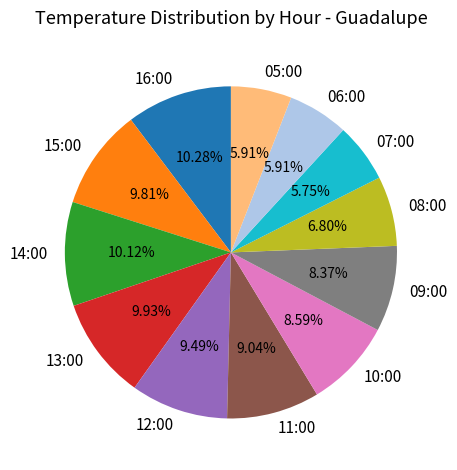

The 14:00 slice represents 2% of the pie. True or false?

False